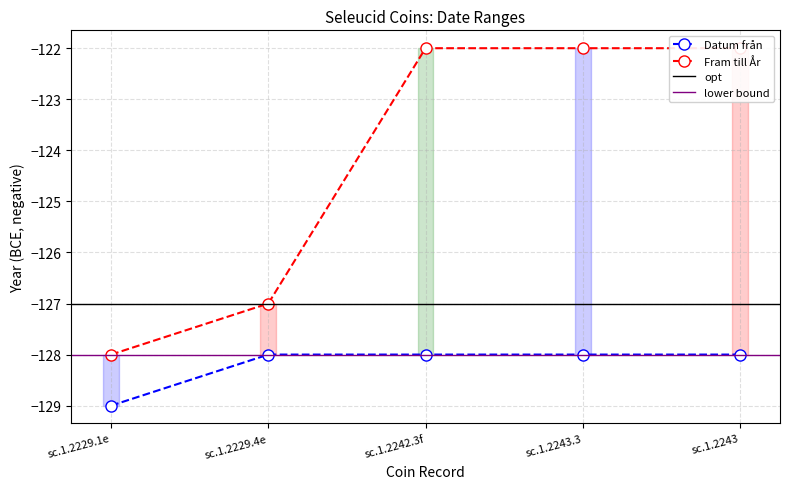

Read the Datum från value at sc.1.2243.

-128